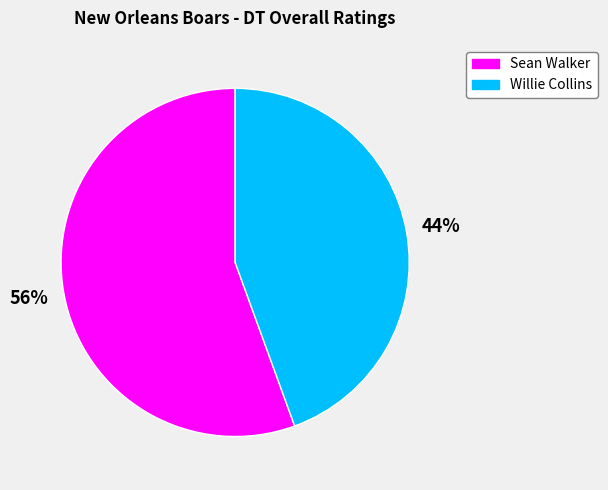

Rank the categories by value from lowest to highest.

Willie Collins, Sean Walker